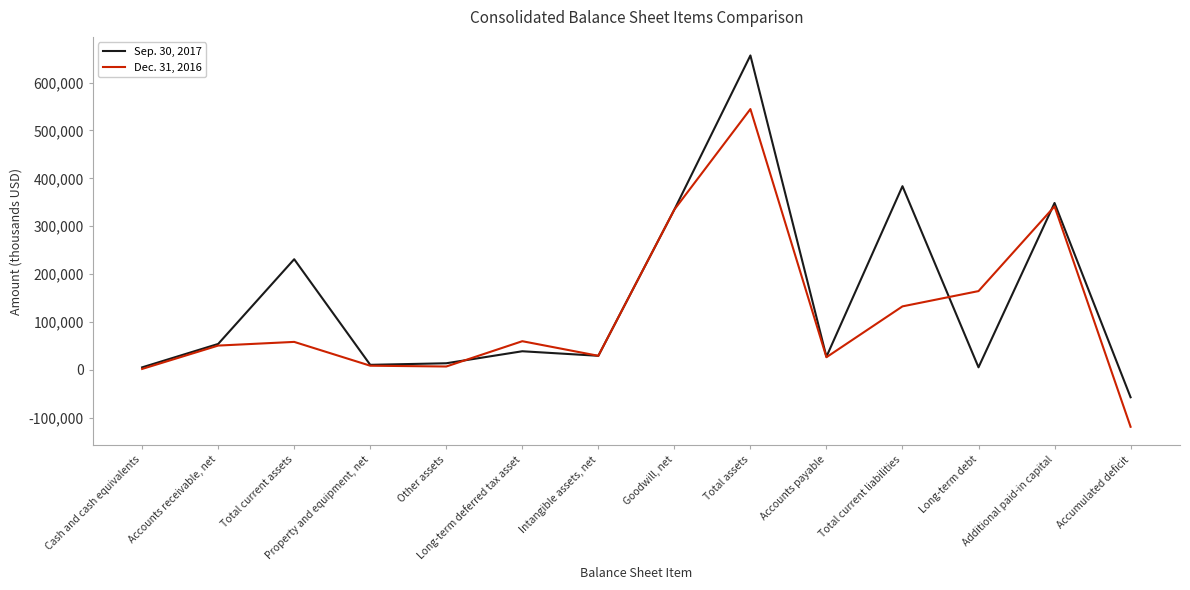

What is the difference between the highest and lowest values at Long-term deferred tax asset?

21006